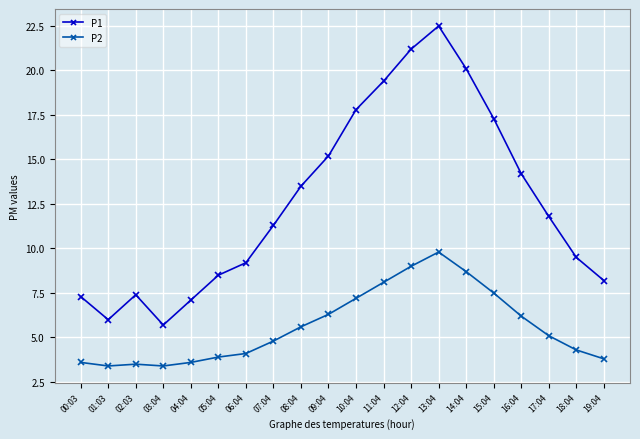

In P2, how many points are lower than both neighbors (excluding endpoints)?

2